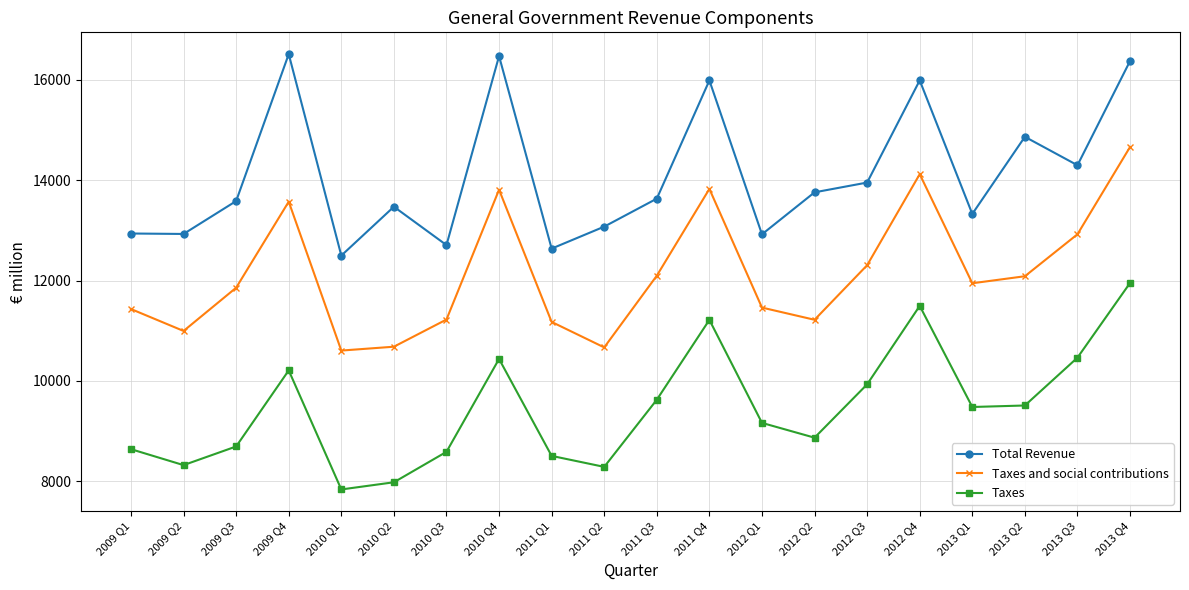

In Taxes, how many points are lower than both neighbors (excluding endpoints)?

5